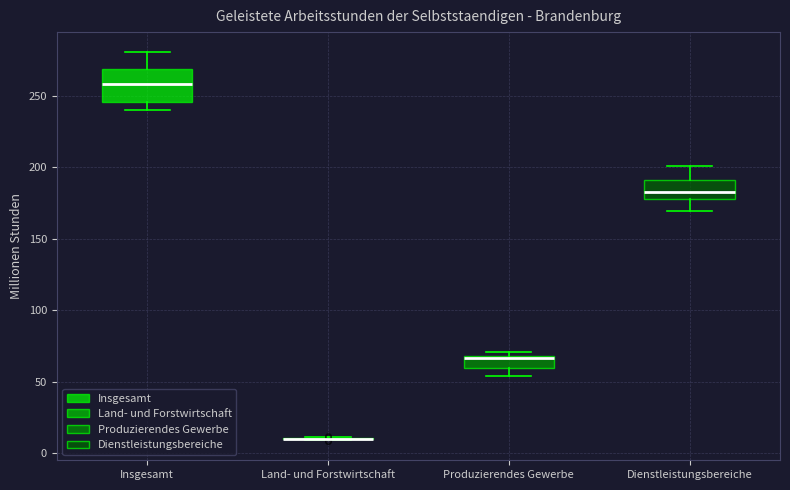

Which box is the tallest, from its lower edge to its upper edge?

Insgesamt